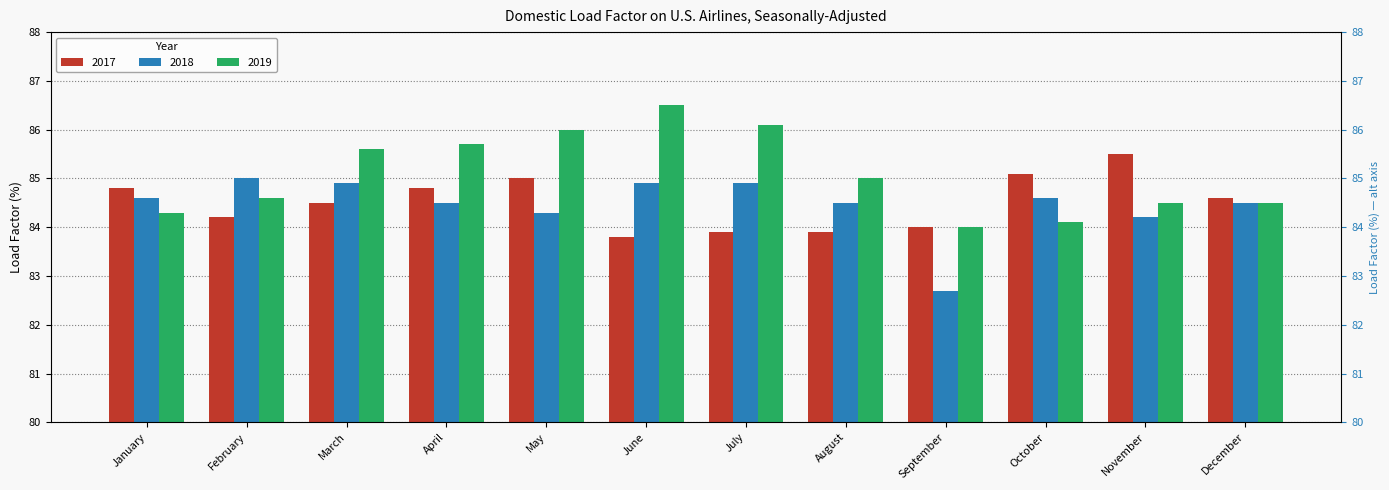

Which category has the highest value across all series?

June